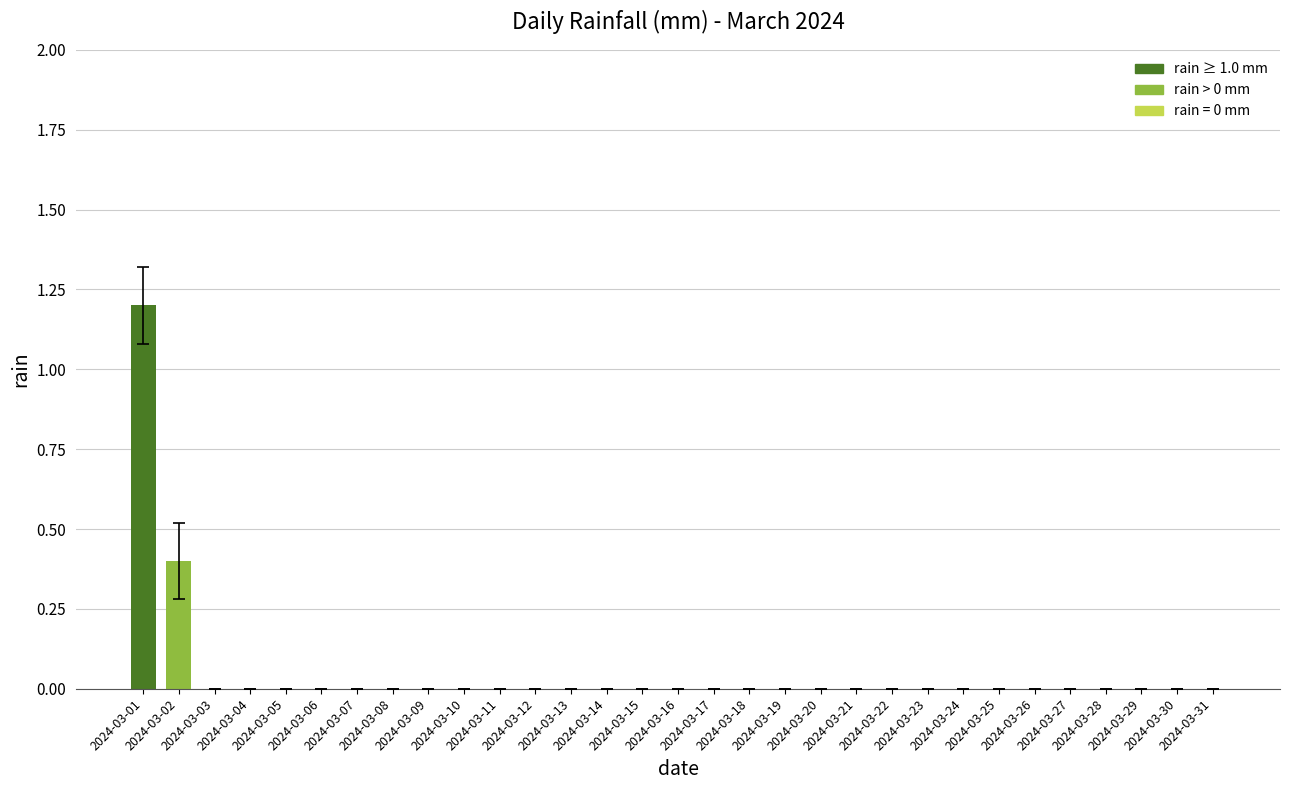

Are the bars grouped side by side (vs. stacked)?

No